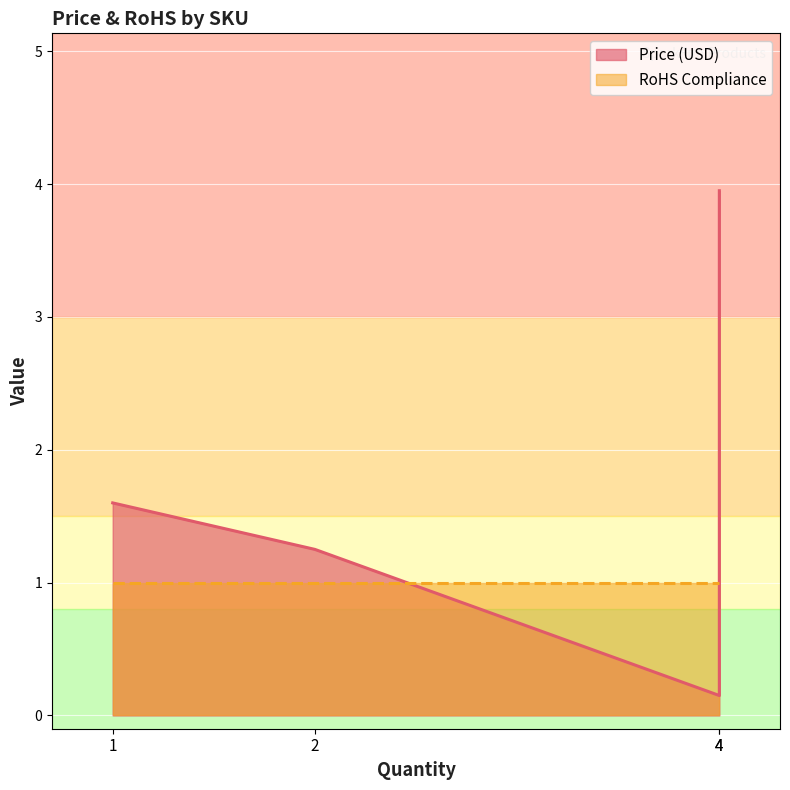

What is the sum of the RoHS Compliance values at PRT-10453 and COM-10256?

2.0